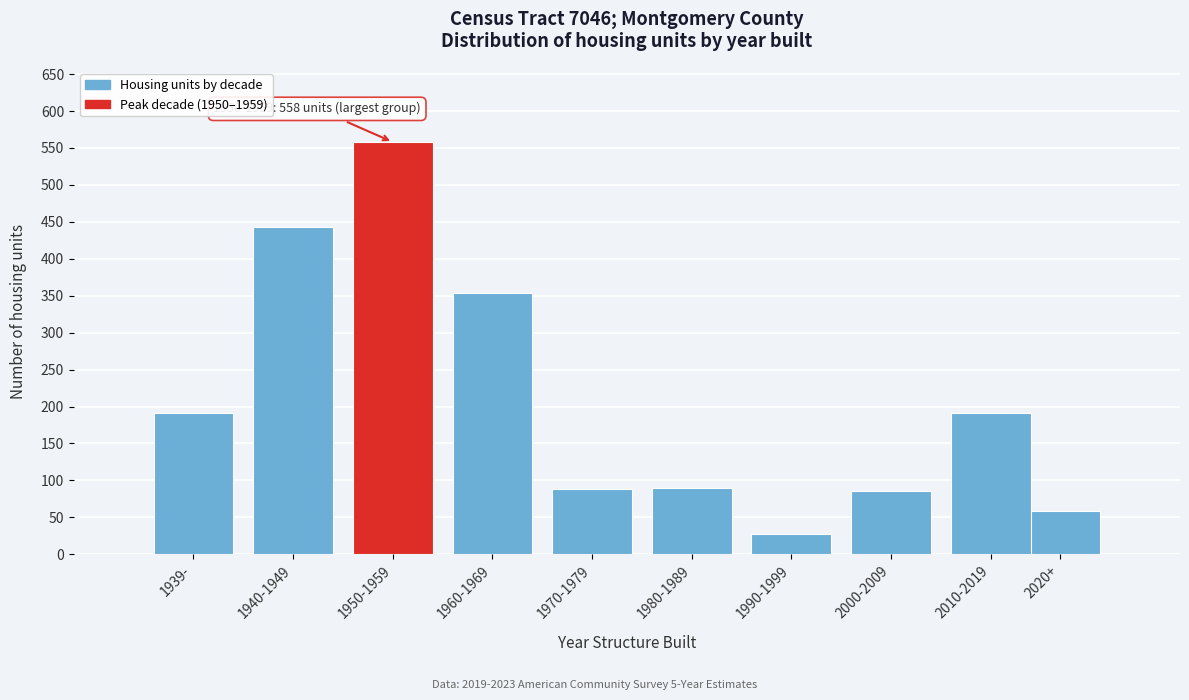

What is the label of the 4th bar from the right?

1990-1999